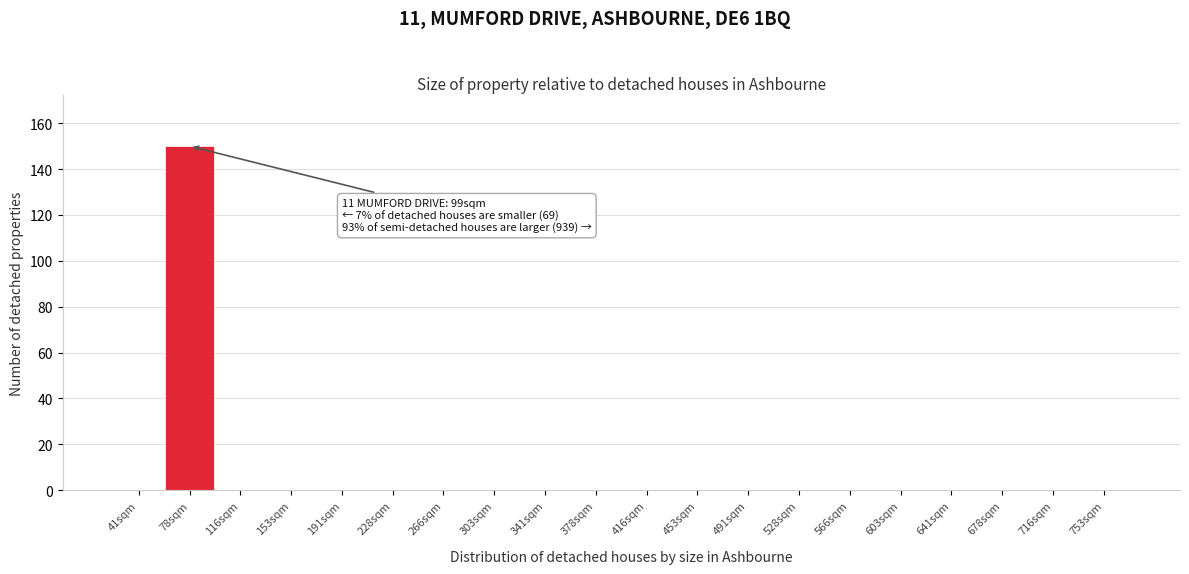

Reading left to right, what are all the values shown in this chart?

41sqm=0	78sqm=150	116sqm=0	153sqm=0	191sqm=0	228sqm=0	266sqm=0	303sqm=0	341sqm=0	378sqm=0	416sqm=0	453sqm=0	491sqm=0	528sqm=0	566sqm=0	603sqm=0	641sqm=0	678sqm=0	716sqm=0	753sqm=0